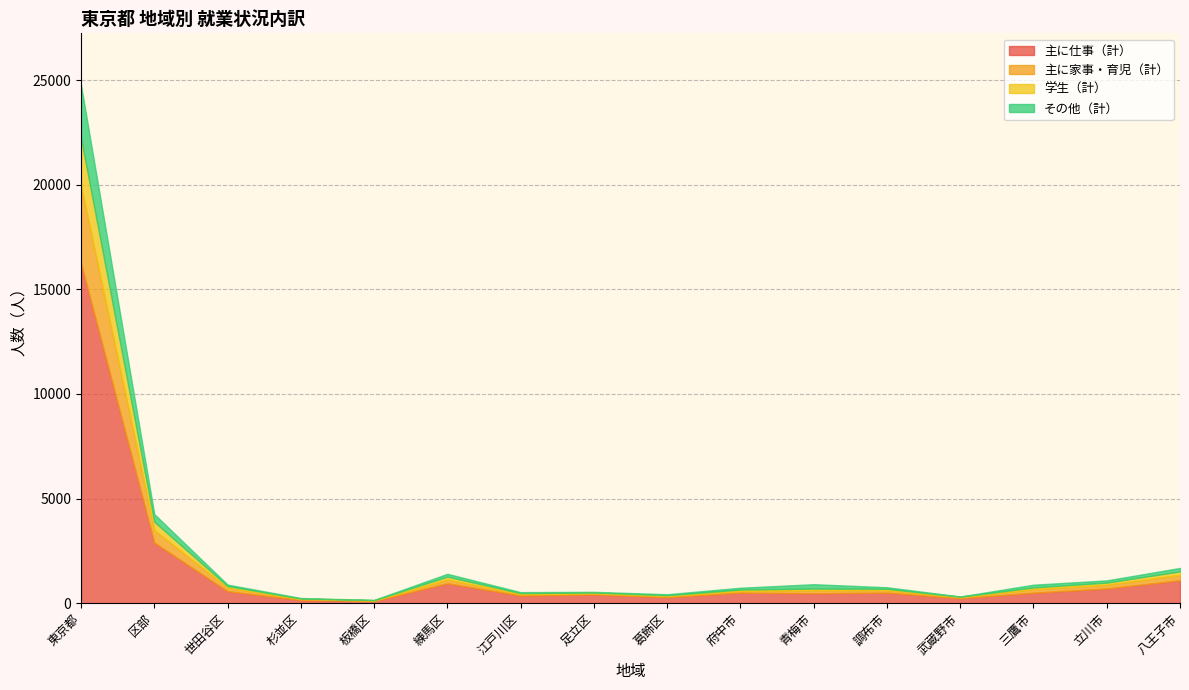

Reading right to left, transcribe all the data shown in this chart.

主に仕事（計）: 八王子市=1093	立川市=701	三鷹市=498	武蔵野市=238	調布市=501	青梅市=472	府中市=500	葛飾区=290	足立区=422	江戸川区=364	練馬区=949	板橋区=104	杉並区=154	世田谷区=569	区部=2895	東京都=16241
主に家事・育児（計）: 八王子市=260	立川市=176	三鷹市=174	武蔵野市=42	調布市=123	青梅市=145	府中市=90	葛飾区=52	足立区=51	江戸川区=65	練馬区=179	板橋区=20	杉並区=49	世田谷区=167	区部=596	東京都=3711
学生（計）: 八王子市=167	立川市=106	三鷹市=80	武蔵野市=28	調布市=64	青梅市=80	府中市=62	葛飾区=38	足立区=38	江戸川区=52	練馬区=141	板橋区=22	杉並区=20	世田谷区=83	区部=400	東京都=2268
その他（計）: 八王子市=164	立川市=106	三鷹市=131	武蔵野市=12	調布市=73	青梅市=210	府中市=86	葛飾区=48	足立区=31	江戸川区=46	練馬区=135	板橋区=9	杉並区=24	世田谷区=69	区部=367	東京都=2538